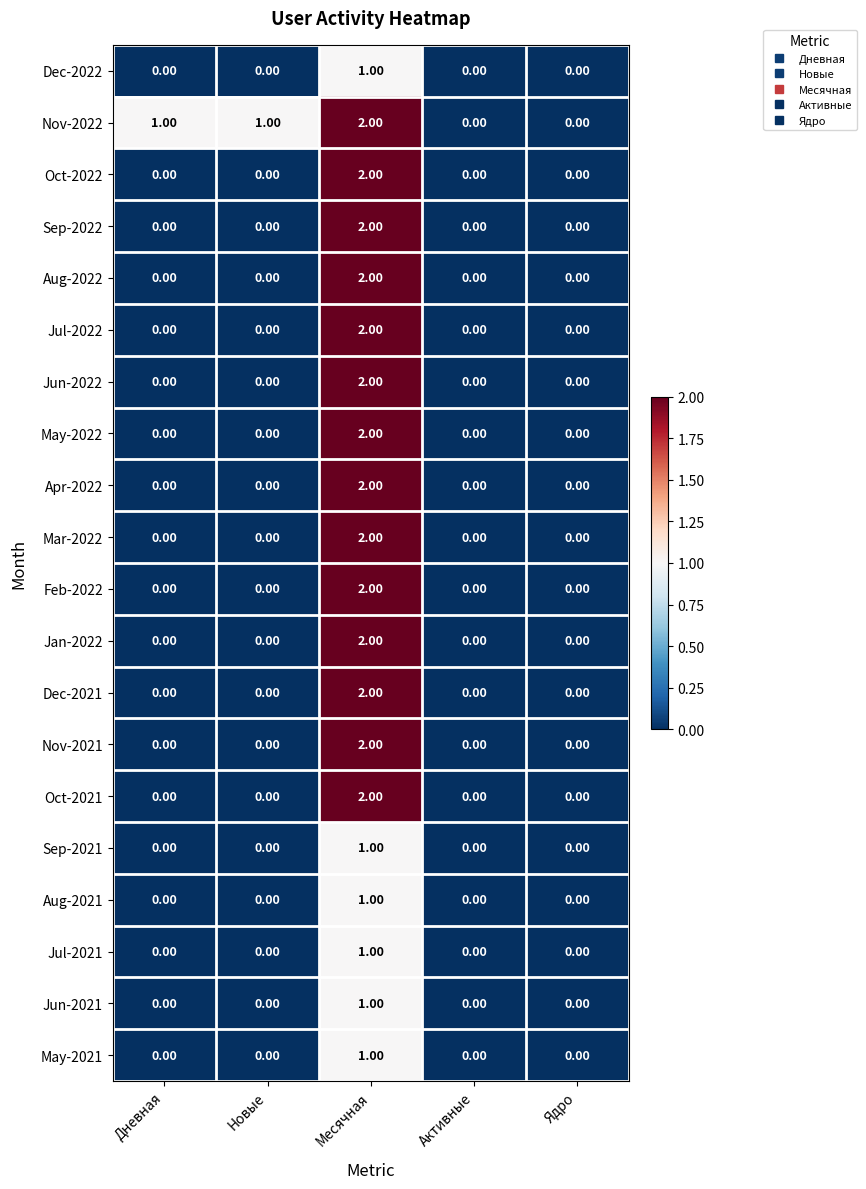

At which category is the sum across all series the highest?

Месячная